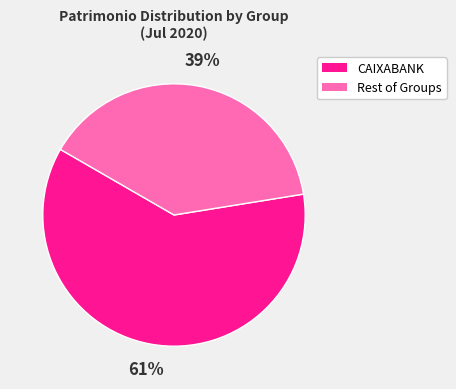

Does any single category account for the majority?

Yes